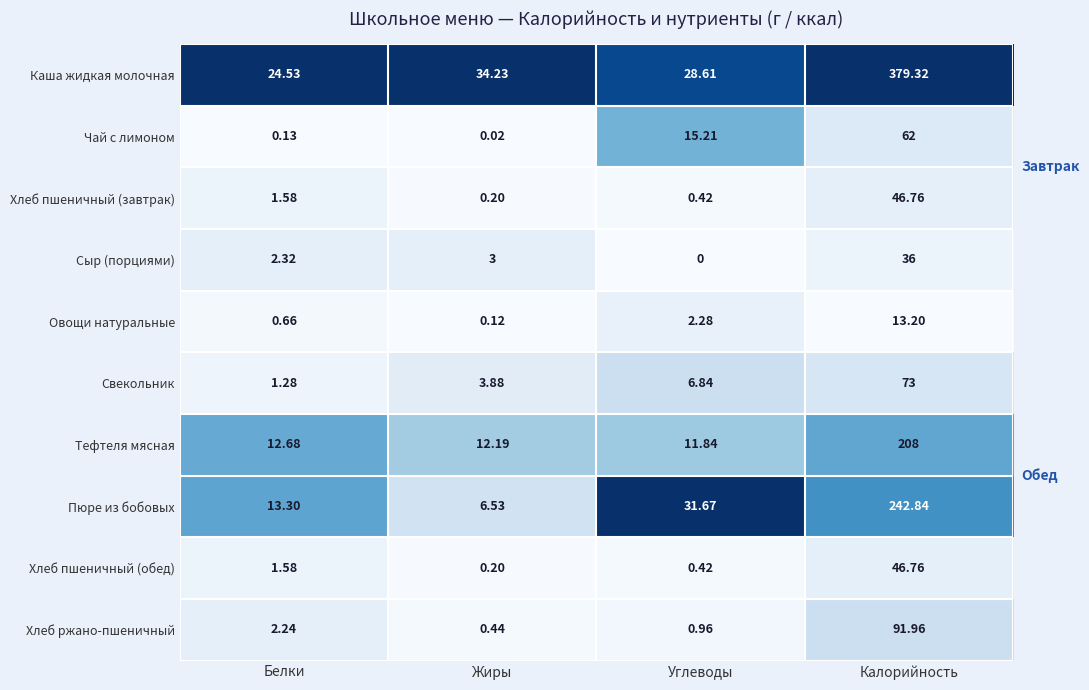

Between Белки and Калорийность, which series saw the biggest shift?

Каша жидкая молочная